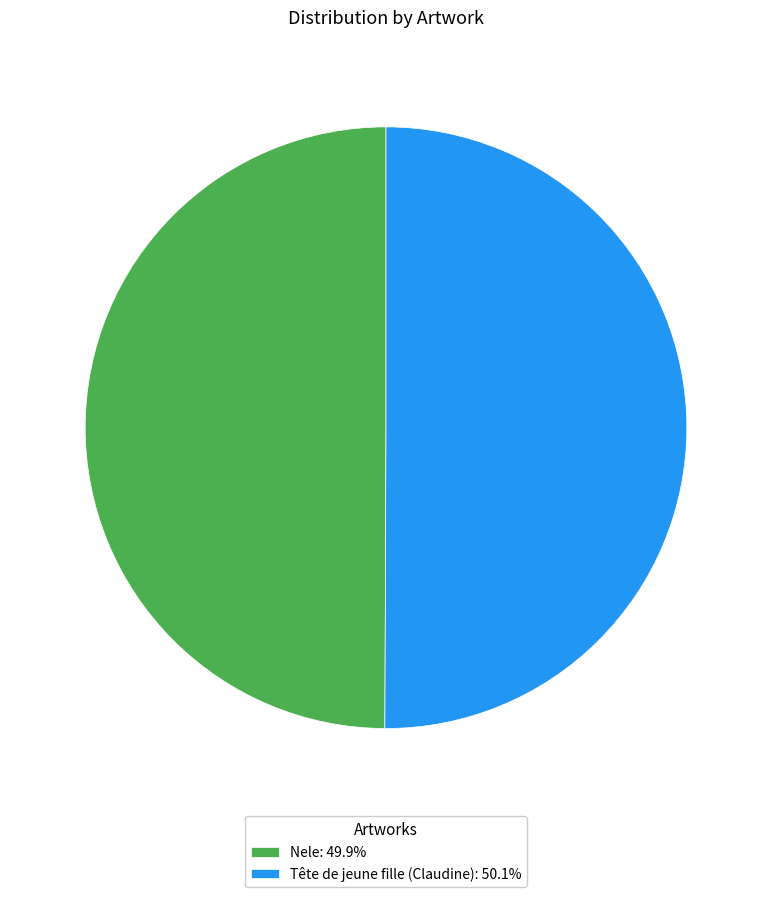

Combined, do Tête de jeune fille (Claudine): 50.1% and Nele: 49.9% account for over 50%?

Yes